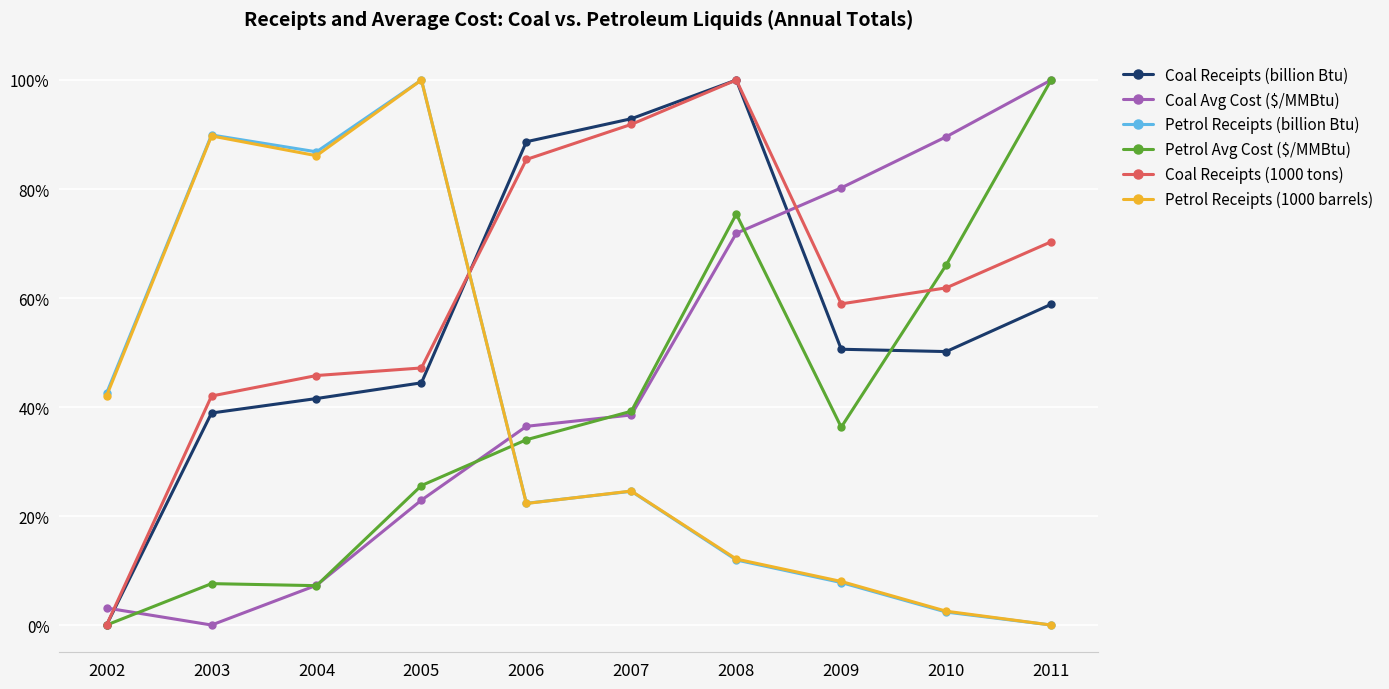

Does the chart have visible grid lines?

Yes